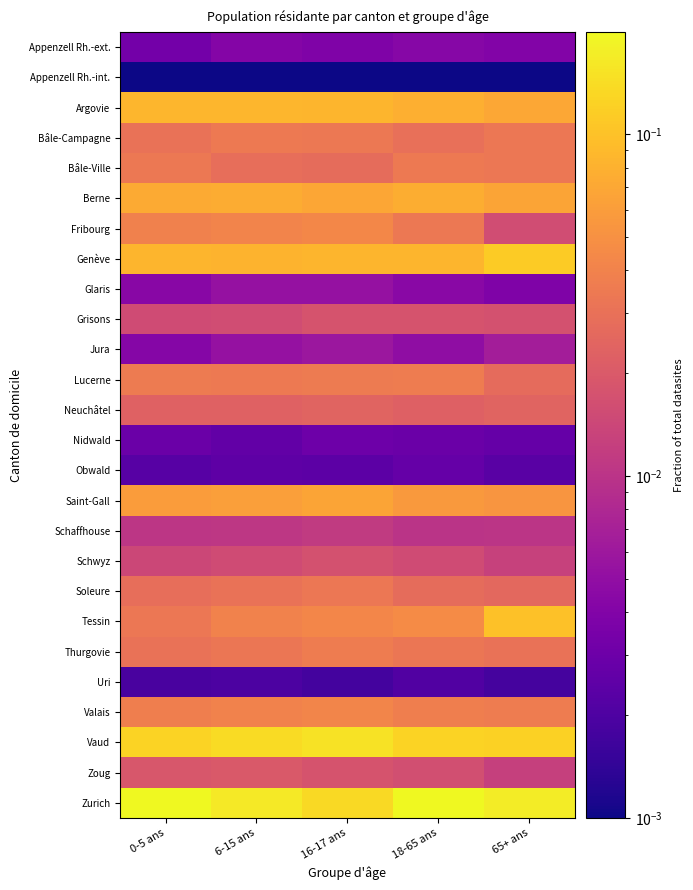

Which label corresponds to the smallest value in the chart?

0-5 ans